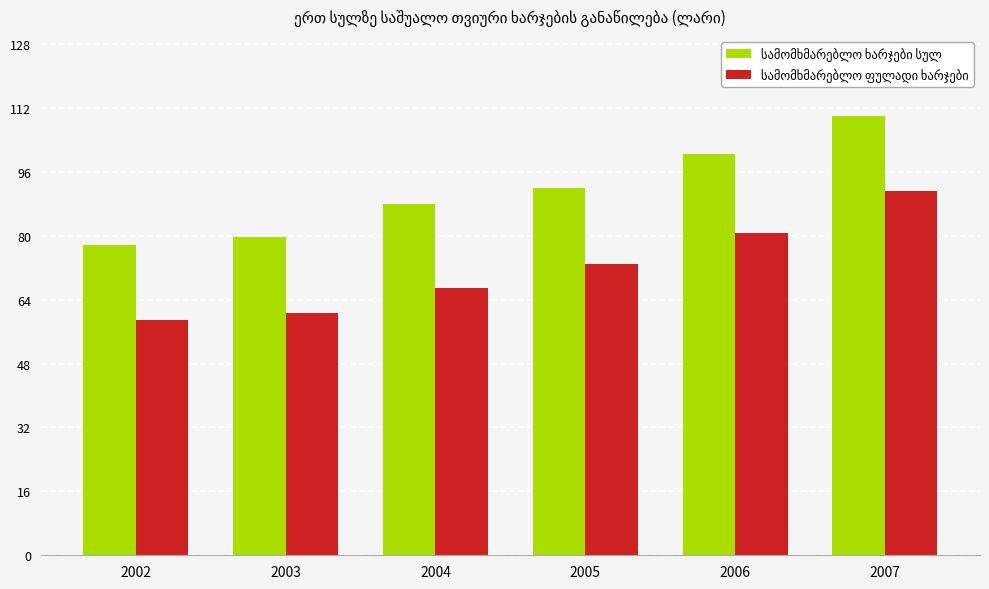

How many data points does each series have?

6